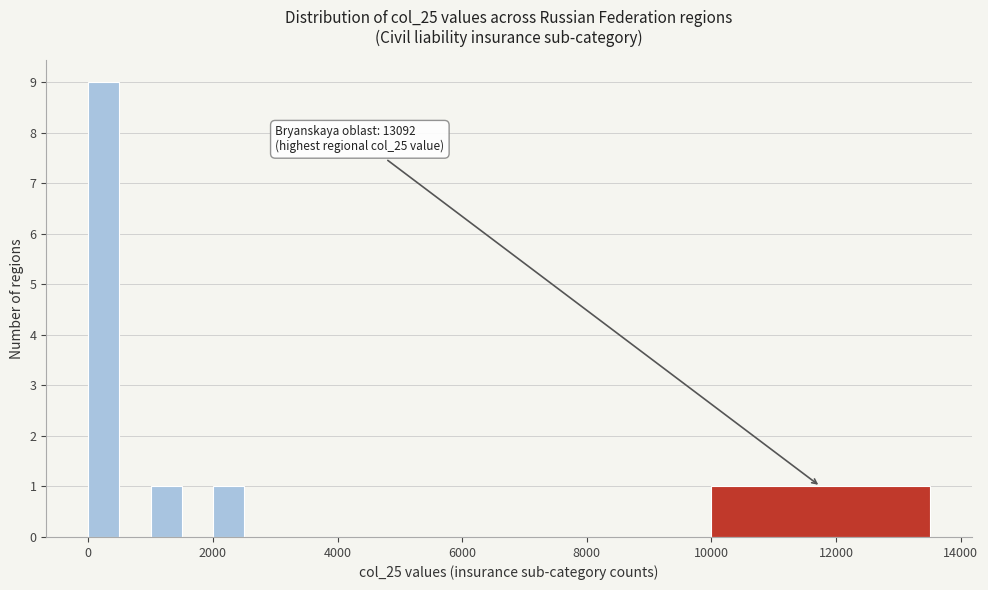

Around what value on the x-axis is the tallest bar? Give the approximate position of its centre, as read against the axis.

200